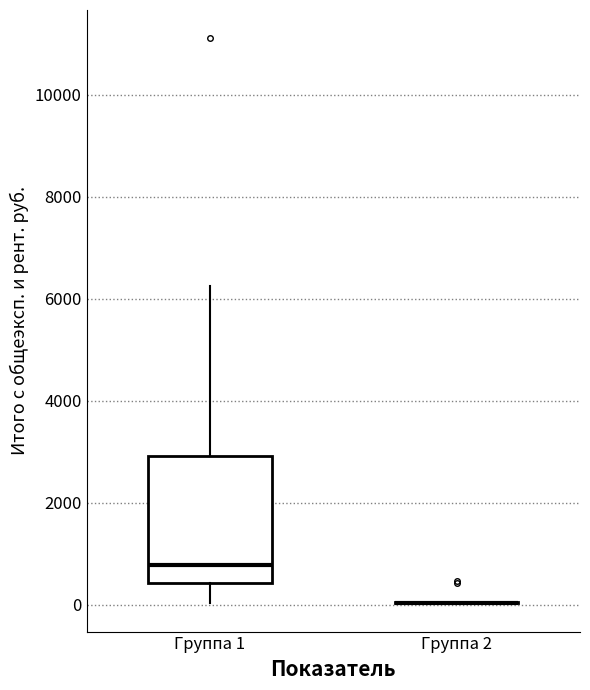

Reading left to right, read every box against the y-axis: the position of its median line, the range the box covers, and the ends of its whiskers. The values are not printed on the chart, so give them approximately, as read against the axis.

Группа 1: median 800, box 400 to 3000, whiskers 0 to 6200
Группа 2: box collapsed to a line at 0, whiskers 0 to 0